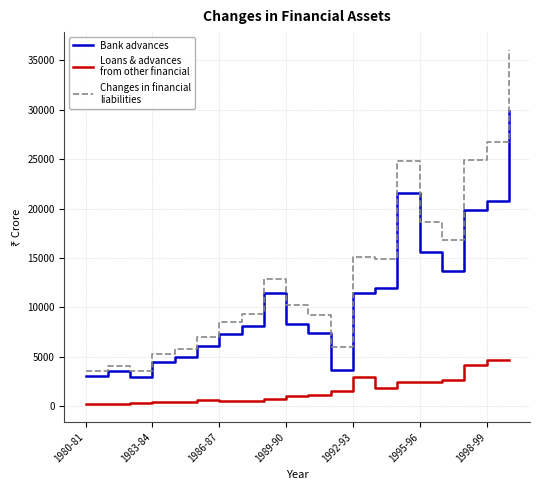

What is the maximum value shown in the chart?

36067